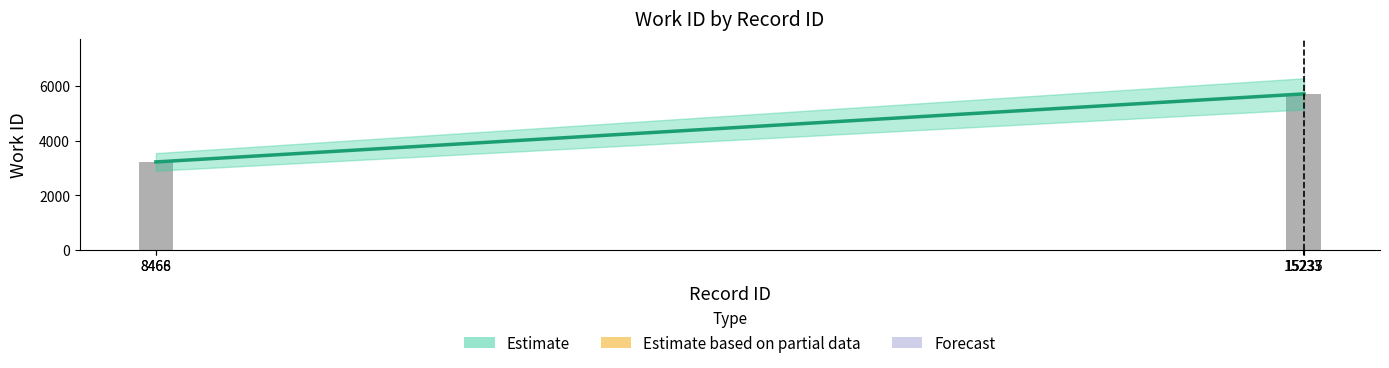

Count the number of data series in this chart.

1